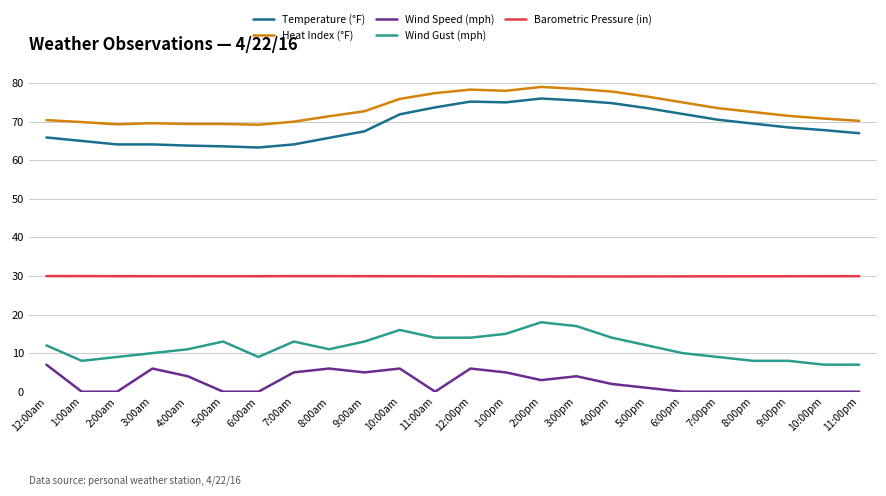

Is the value of Wind Speed (mph) at 10:00pm greater than the value of Barometric Pressure (in) at 10:00pm?

No